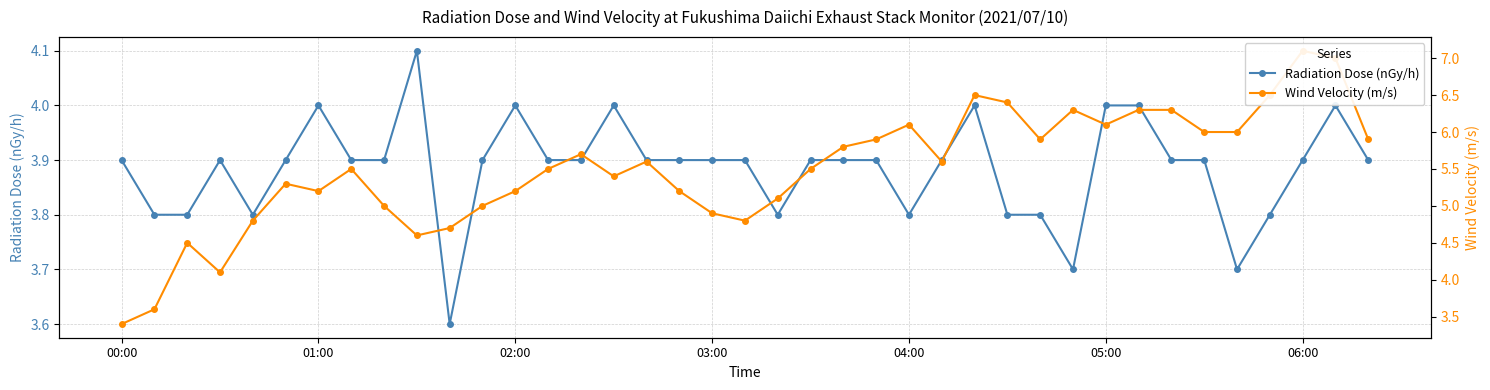

After their last crossing, which series has the higher values: Radiation Dose (nGy/h) or Wind Velocity (m/s)?

Wind Velocity (m/s)